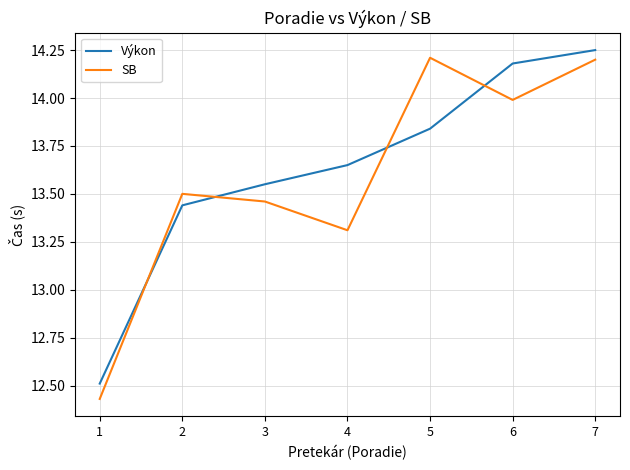

In SB, how many points are higher than both neighbors (excluding endpoints)?

2